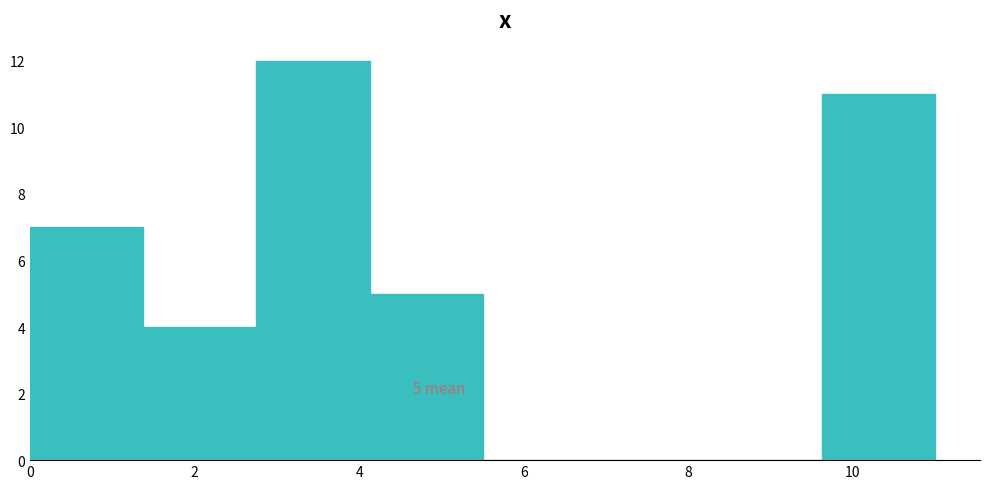

Which range on the x-axis has the tallest bar?

2.8 to 4.2